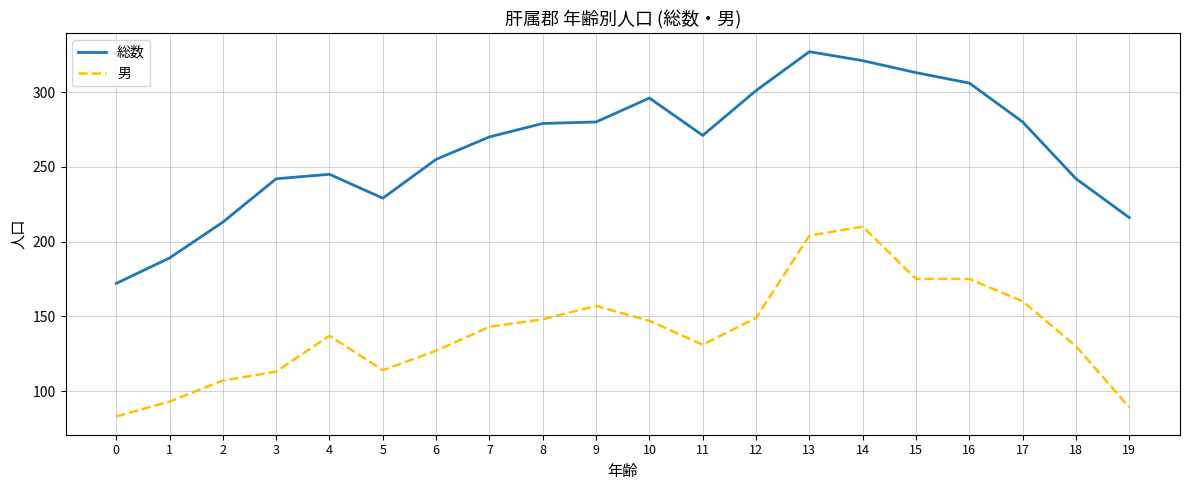

What is the difference between the maximum and minimum values in the 総数 series?

155